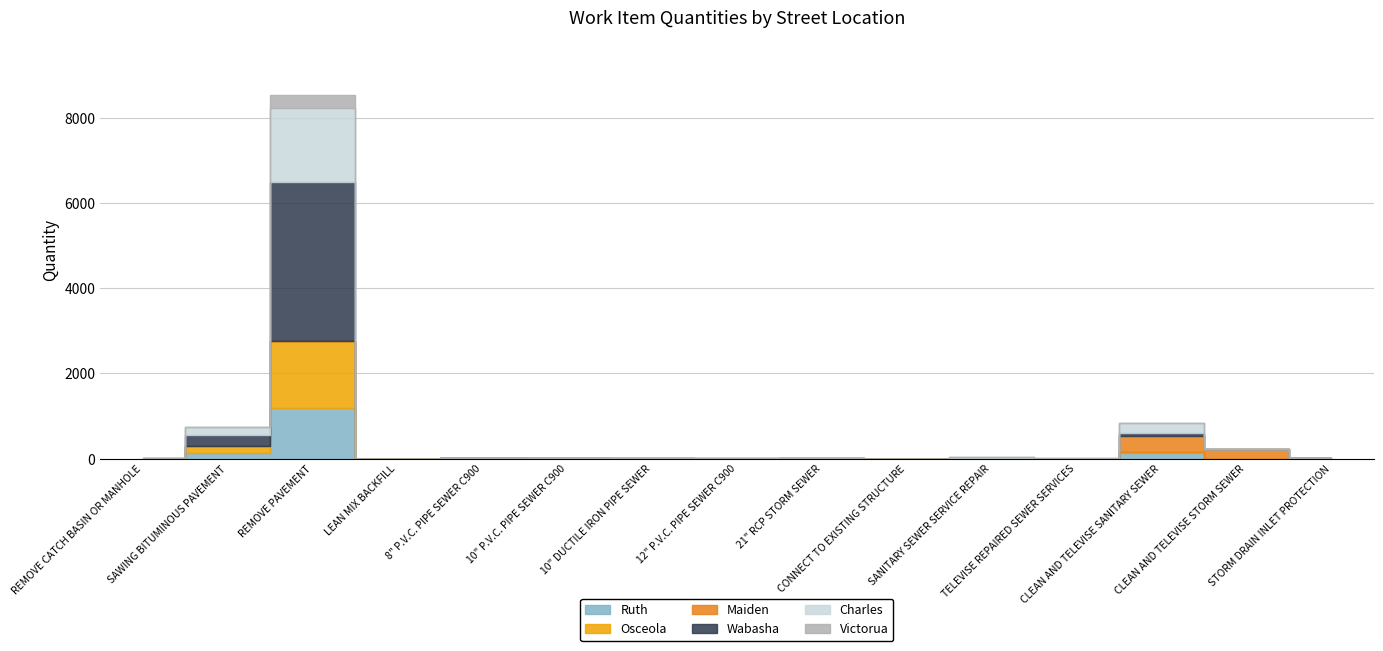

Is the value of Ruth at 10" DUCTILE IRON PIPE SEWER greater than the value of Charles at LEAN MIX BACKFILL?

No